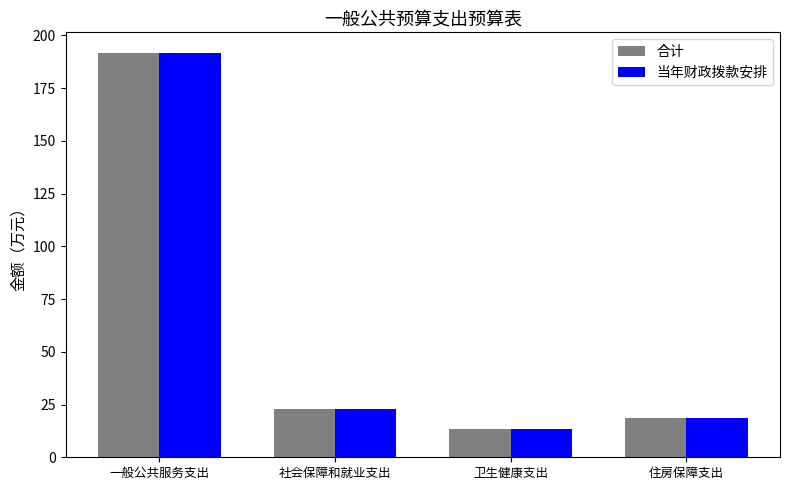

What is the sum of all 合计 values?

246.3